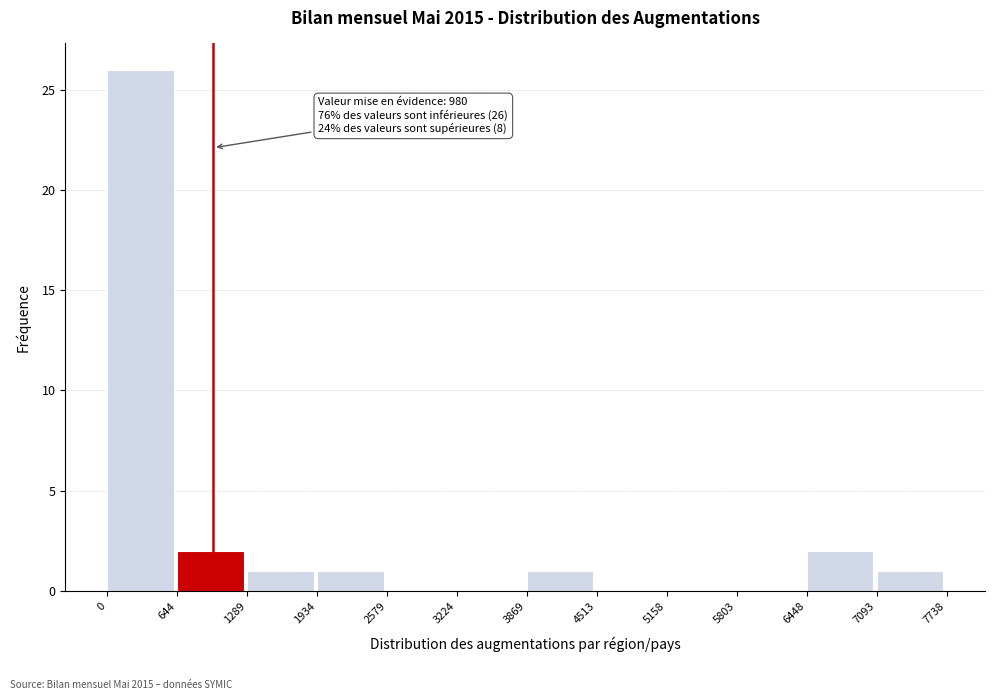

Which range on the x-axis has the tallest bar?

0 to 644